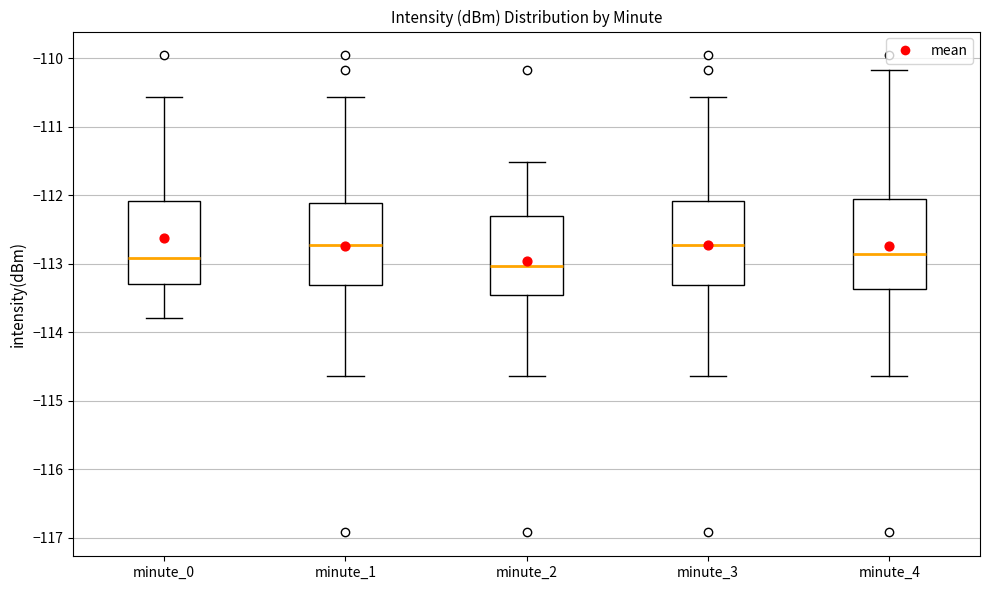

Where is the upper edge of the box for minute_2 on the y-axis? The values are not printed on the chart, so give them approximately, as read against the axis.

-112.3